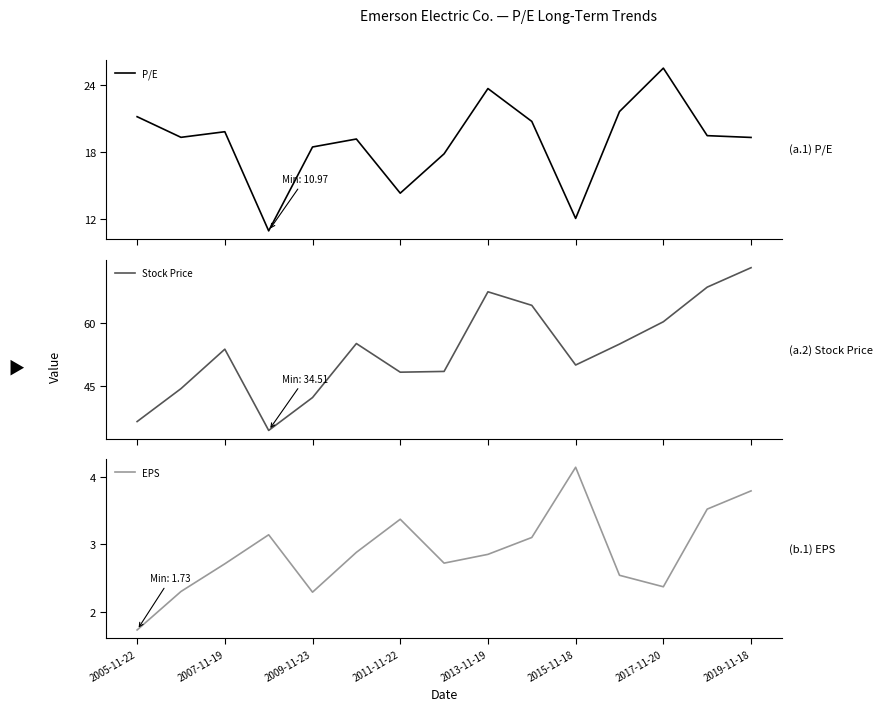

Rank the series by their maximum value, from highest to lowest.

Stock Price, P/E, EPS